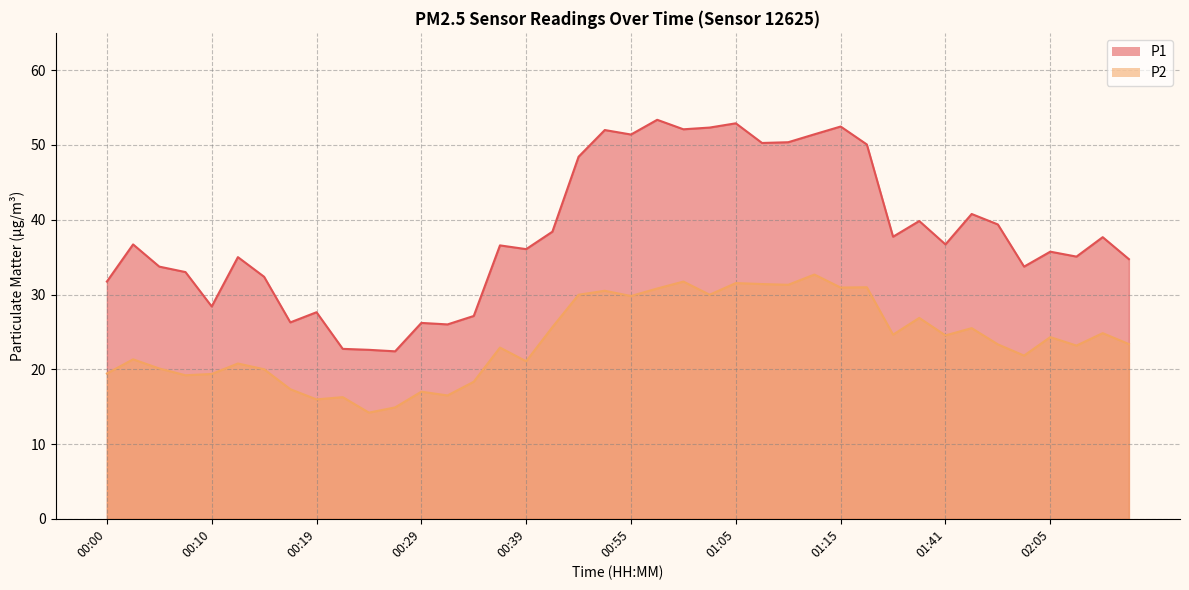

Is the value of P2 at 02:01 greater than the value of P1 at 01:05?

No